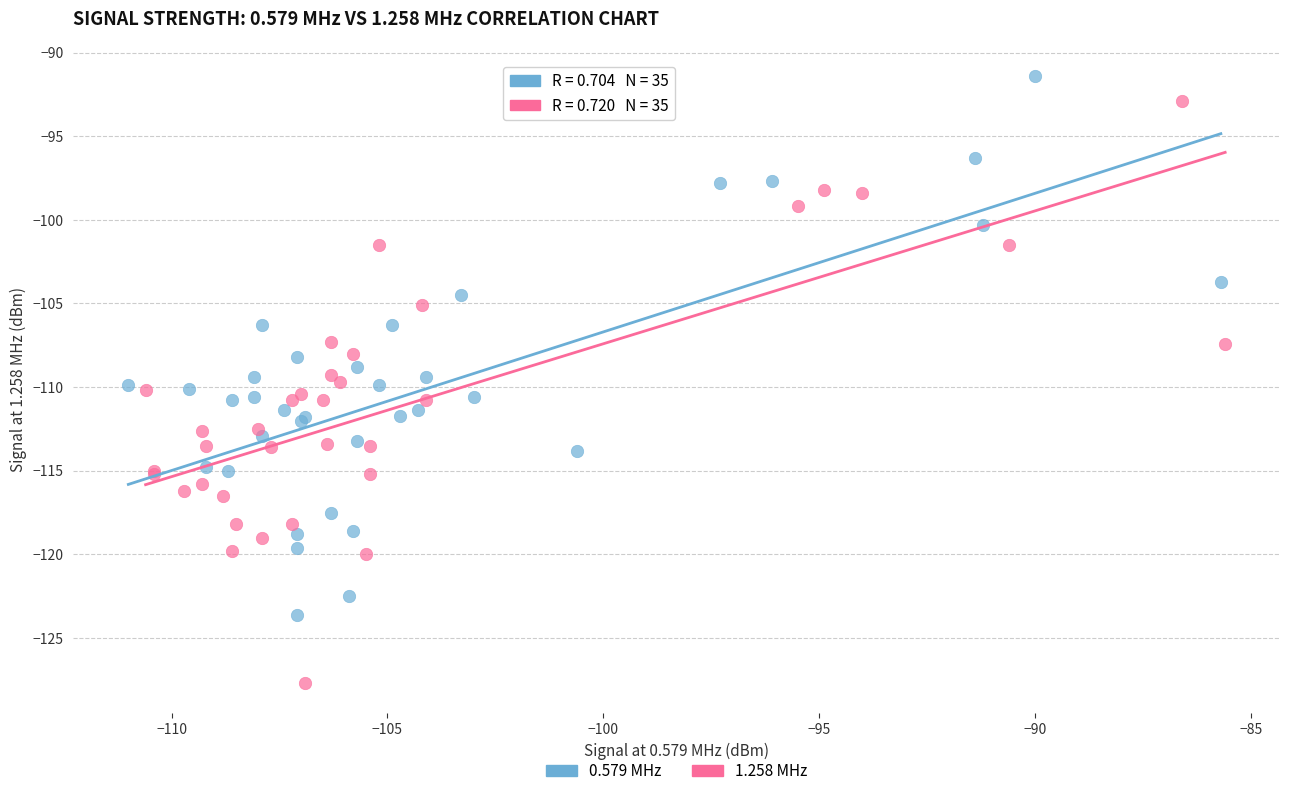

What are all the series names shown in the legend?

0.579 MHz, 1.258 MHz